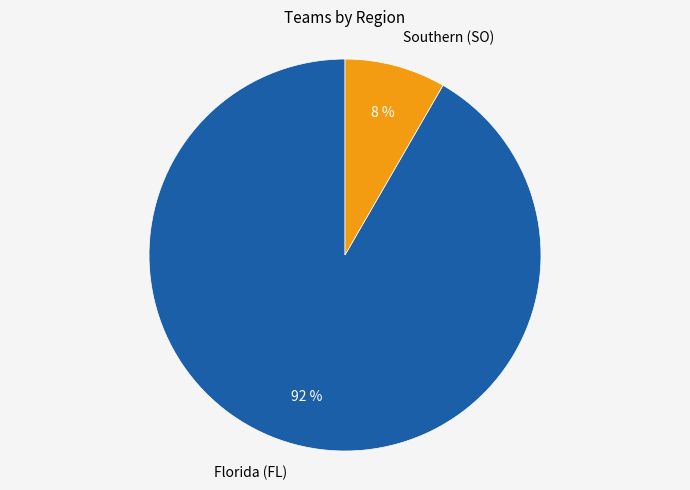

Does Florida (FL) account for over 50% of the chart?

Yes